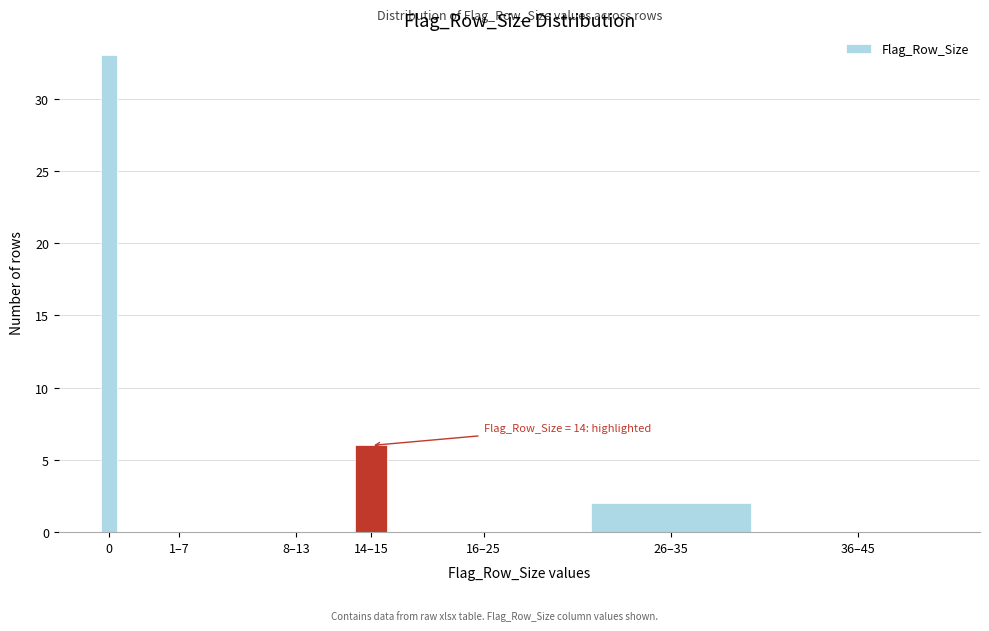

Reading left to right, what are all the values shown in this chart?

0=33	1–7=0	8–13=0	14–15=6	16–25=0	26–35=2	36–45=0